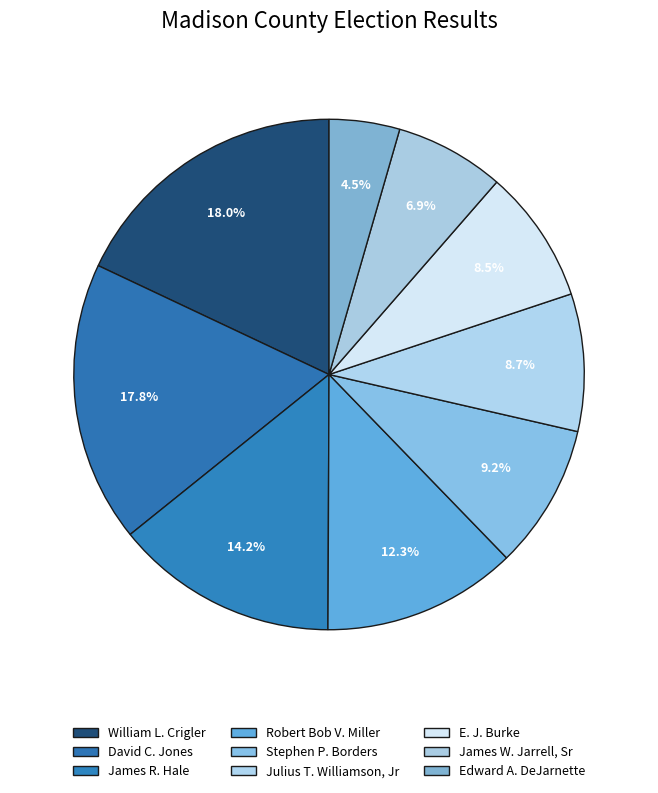

Count the number of slices in the pie.

9